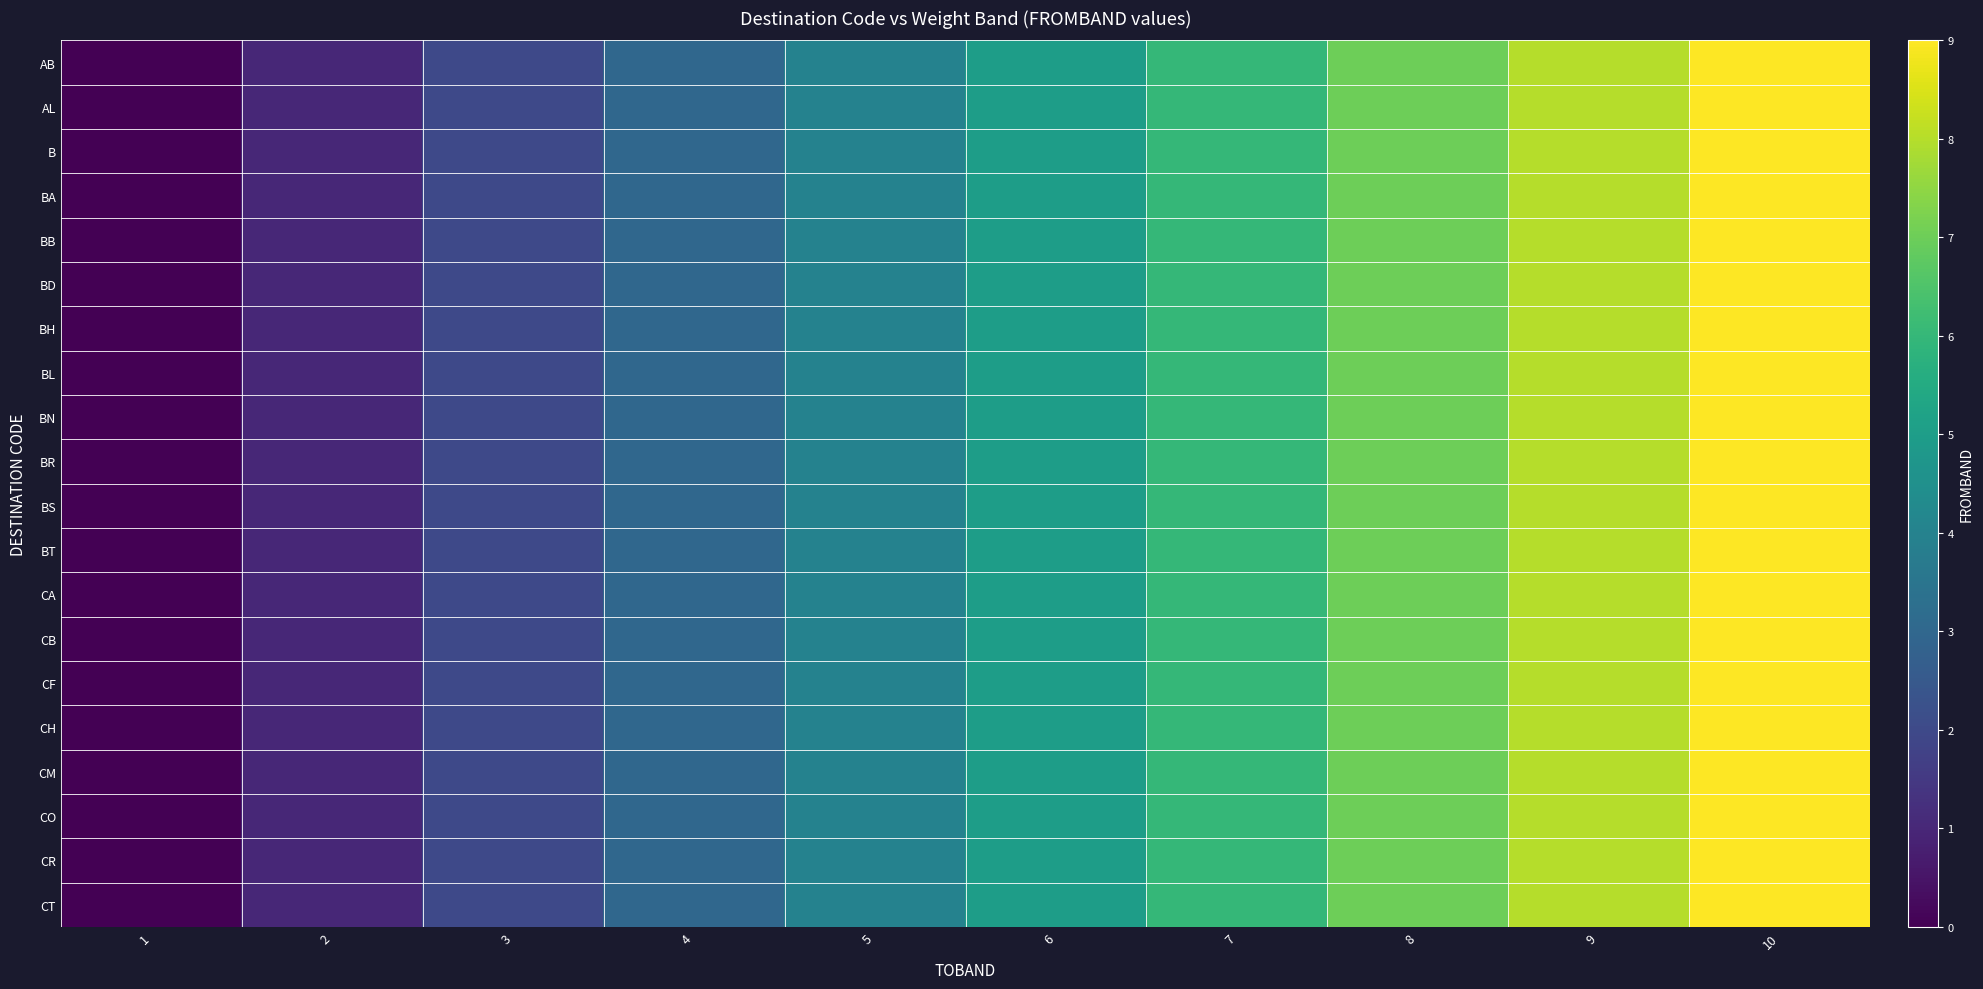

Reading left to right, extract all data points from this chart.

AB: 1=0	2=1	3=2	4=3	5=4	6=5	7=6	8=7	9=8	10=9
AL: 1=0	2=1	3=2	4=3	5=4	6=5	7=6	8=7	9=8	10=9
B: 1=0	2=1	3=2	4=3	5=4	6=5	7=6	8=7	9=8	10=9
BA: 1=0	2=1	3=2	4=3	5=4	6=5	7=6	8=7	9=8	10=9
BB: 1=0	2=1	3=2	4=3	5=4	6=5	7=6	8=7	9=8	10=9
BD: 1=0	2=1	3=2	4=3	5=4	6=5	7=6	8=7	9=8	10=9
BH: 1=0	2=1	3=2	4=3	5=4	6=5	7=6	8=7	9=8	10=9
BL: 1=0	2=1	3=2	4=3	5=4	6=5	7=6	8=7	9=8	10=9
BN: 1=0	2=1	3=2	4=3	5=4	6=5	7=6	8=7	9=8	10=9
BR: 1=0	2=1	3=2	4=3	5=4	6=5	7=6	8=7	9=8	10=9
BS: 1=0	2=1	3=2	4=3	5=4	6=5	7=6	8=7	9=8	10=9
BT: 1=0	2=1	3=2	4=3	5=4	6=5	7=6	8=7	9=8	10=9
CA: 1=0	2=1	3=2	4=3	5=4	6=5	7=6	8=7	9=8	10=9
CB: 1=0	2=1	3=2	4=3	5=4	6=5	7=6	8=7	9=8	10=9
CF: 1=0	2=1	3=2	4=3	5=4	6=5	7=6	8=7	9=8	10=9
CH: 1=0	2=1	3=2	4=3	5=4	6=5	7=6	8=7	9=8	10=9
CM: 1=0	2=1	3=2	4=3	5=4	6=5	7=6	8=7	9=8	10=9
CO: 1=0	2=1	3=2	4=3	5=4	6=5	7=6	8=7	9=8	10=9
CR: 1=0	2=1	3=2	4=3	5=4	6=5	7=6	8=7	9=8	10=9
CT: 1=0	2=1	3=2	4=3	5=4	6=5	7=6	8=7	9=8	10=9